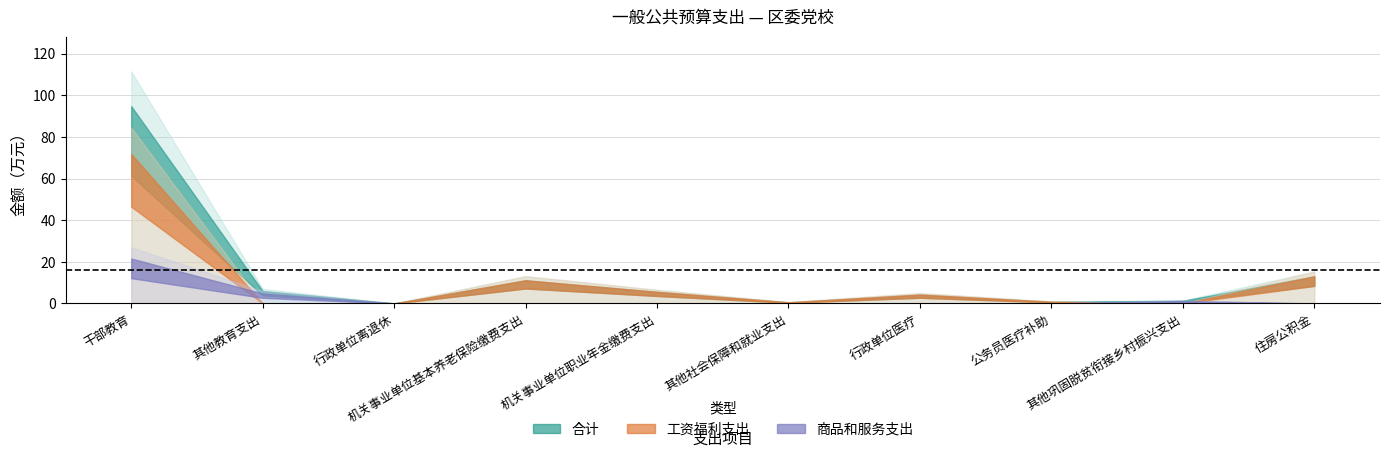

Which has a higher value, 干部教育 or 其他社会保障和就业支出?

干部教育